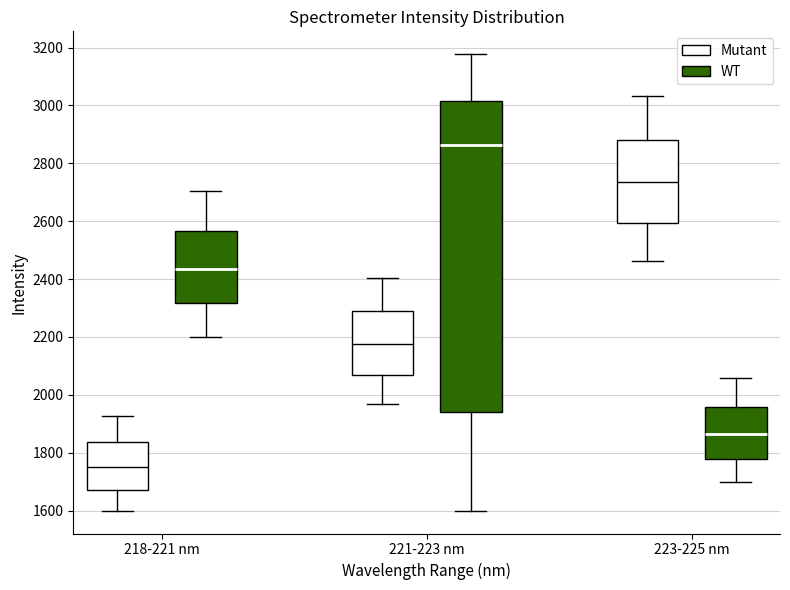

Reading left to right, read every box against the y-axis: the position of its median line, the range the box covers, and the ends of its whiskers. The values are not printed on the chart, so give them approximately, as read against the axis.

218-221 nm (Mutant): median 1760, box 1680 to 1840, whiskers 1600 to 1920
218-221 nm (WT): median 2440, box 2320 to 2560, whiskers 2200 to 2700
221-223 nm (Mutant): median 2180, box 2060 to 2300, whiskers 1960 to 2400
221-223 nm (WT): median 2860, box 1940 to 3020, whiskers 1600 to 3180
223-225 nm (Mutant): median 2740, box 2600 to 2880, whiskers 2460 to 3040
223-225 nm (WT): median 1860, box 1780 to 1960, whiskers 1700 to 2060